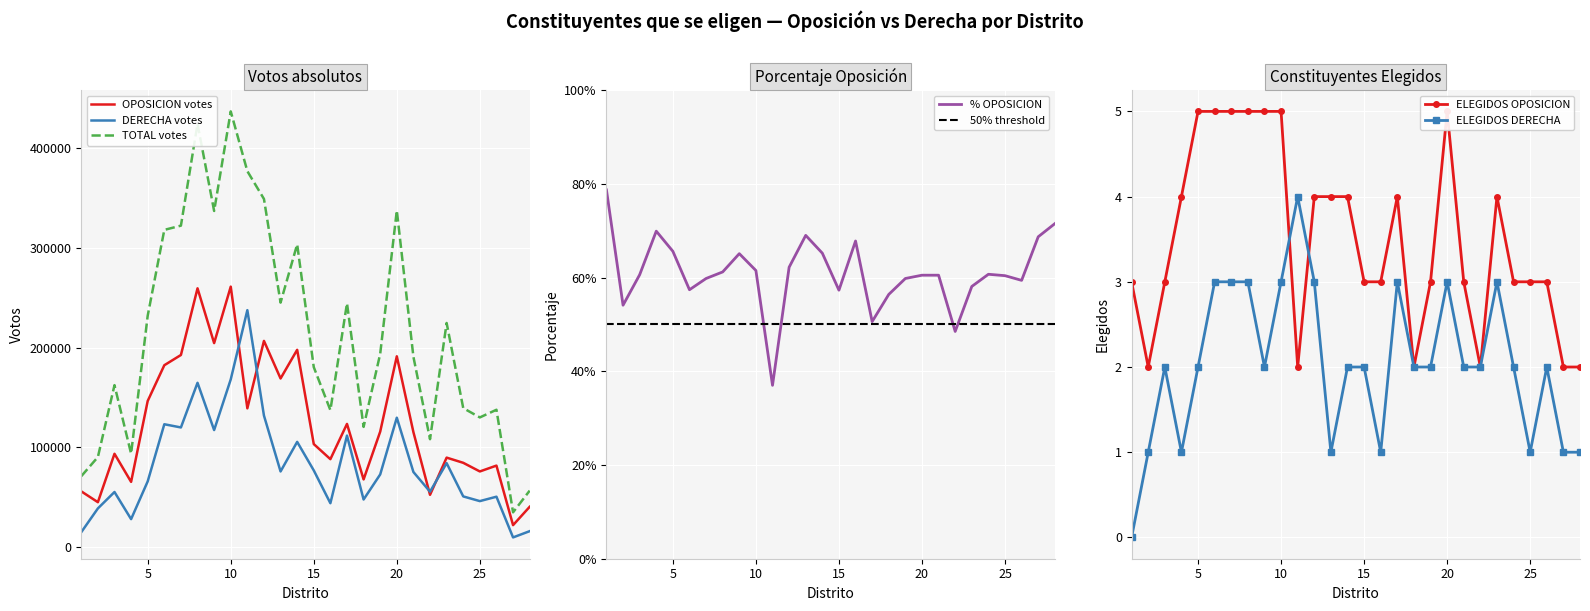

How many lines are shown in the chart?

6